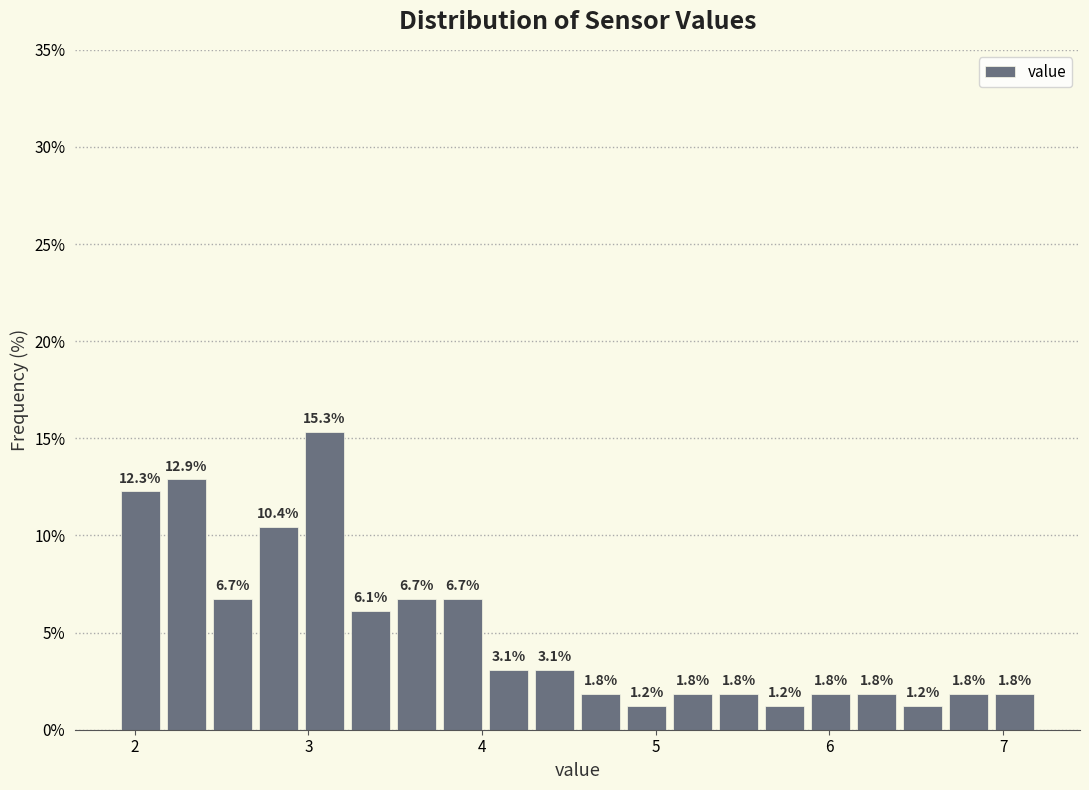

Around what value on the x-axis is the tallest bar? Give the approximate position of its centre, as read against the axis.

3.1